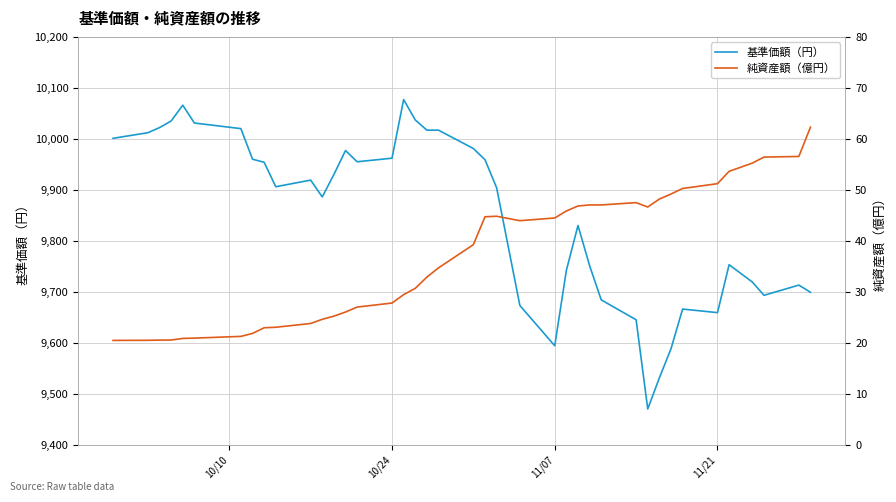

What is the sum of all 純資産額（億円） values?

1475.6